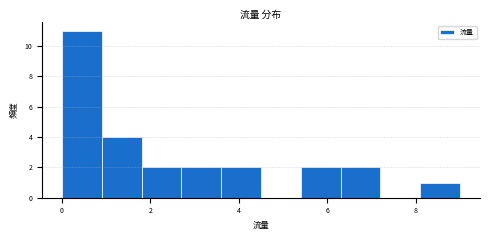

Which range on the x-axis has the tallest bar?

0.0 to 0.9